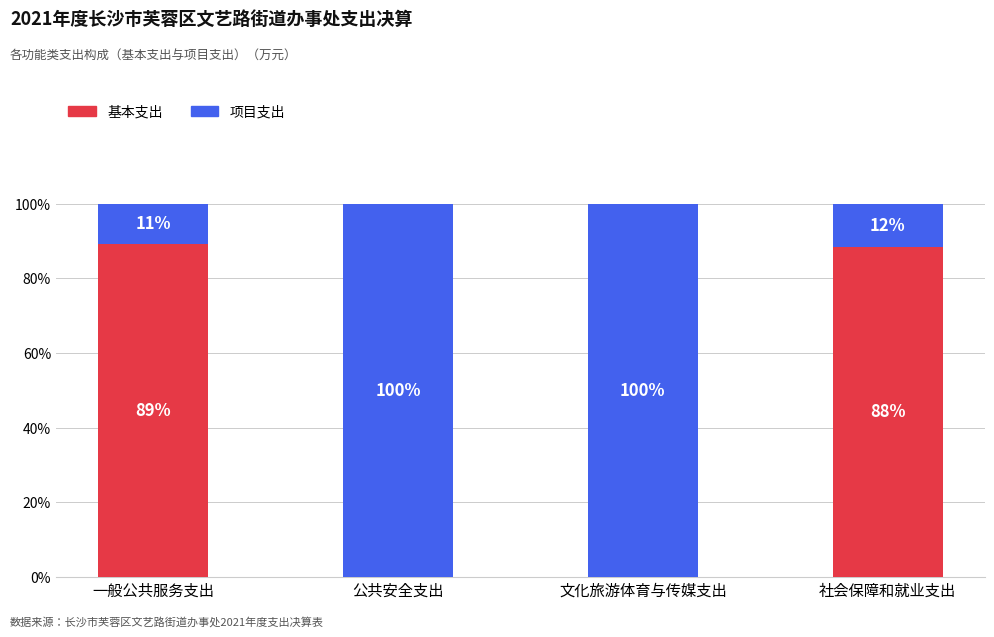

What is the total value across all series at 公共安全支出?

100.0